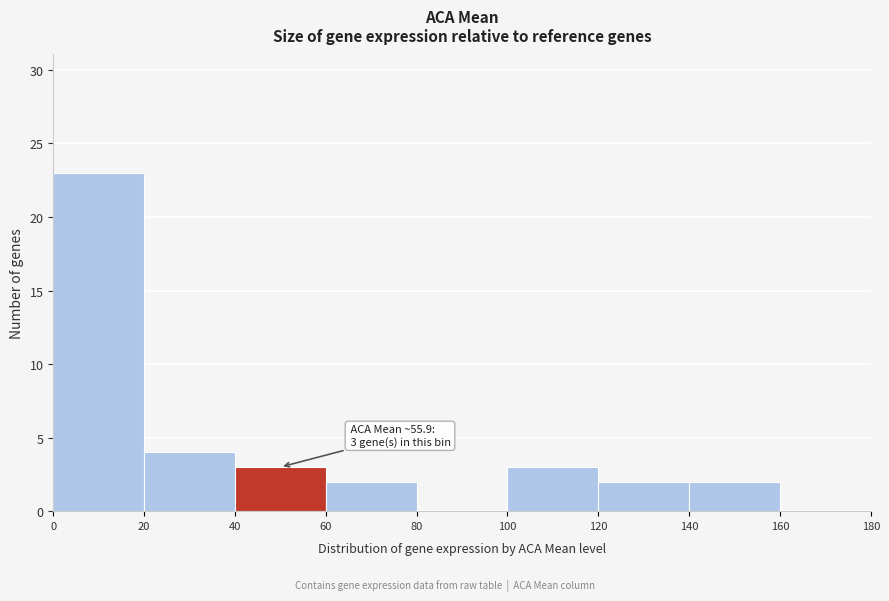

Over which range of the x-axis is the bar tallest?

0 to 20